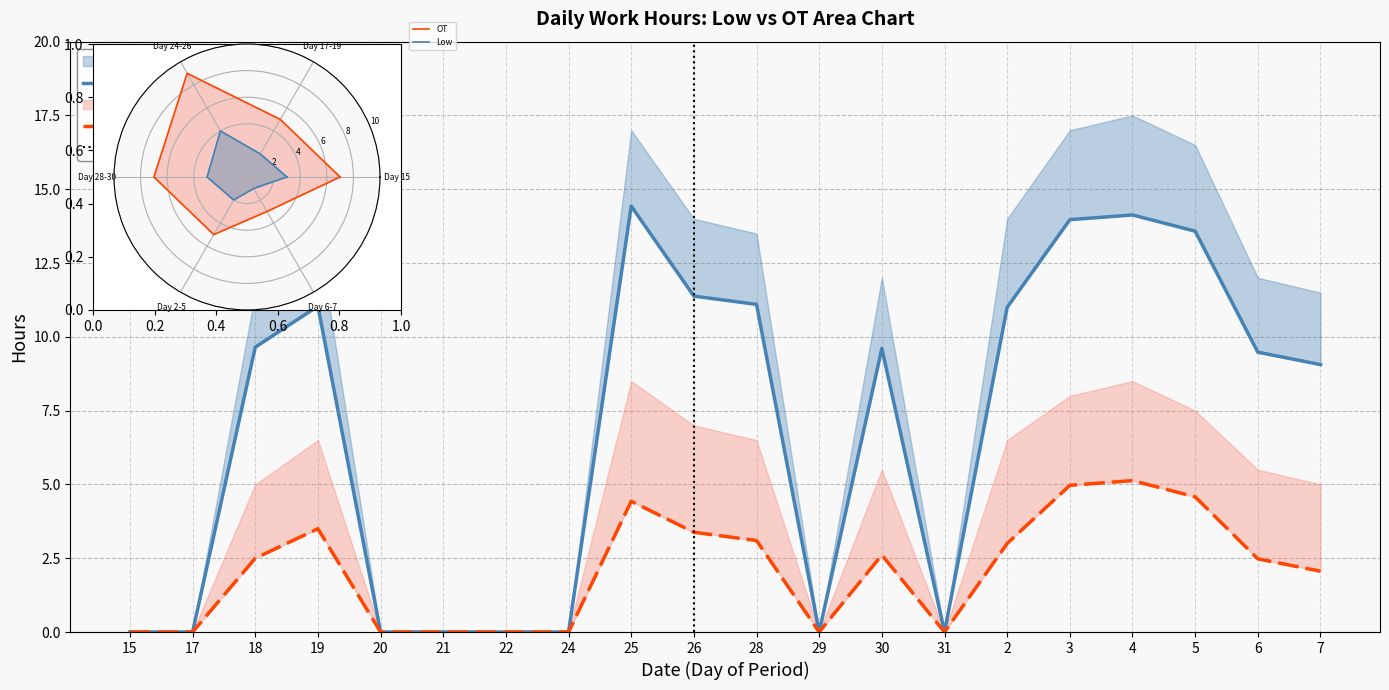

What is the average value?

6.9